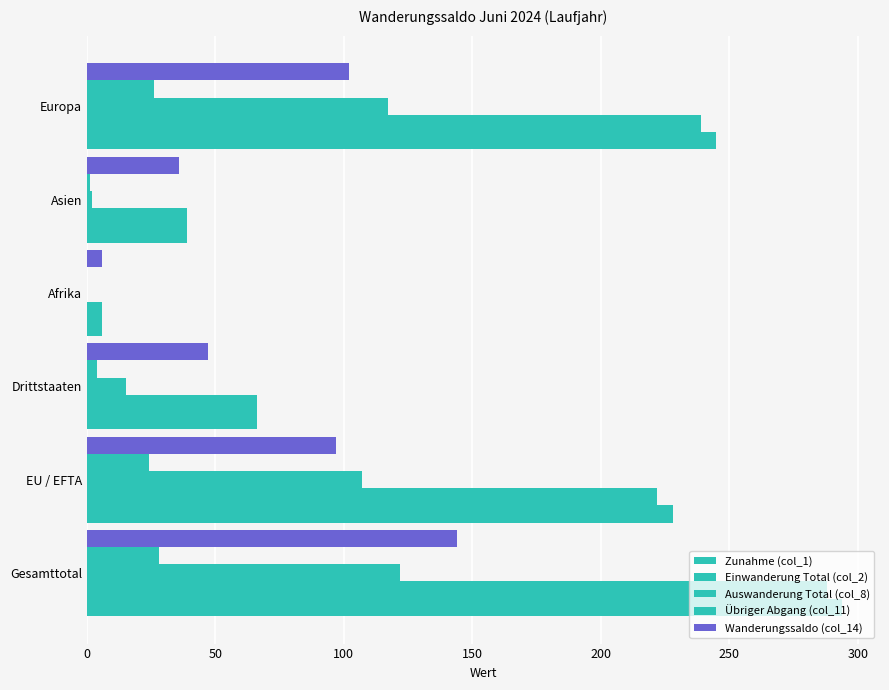

At how many categories does at least one series exceed 137?

3